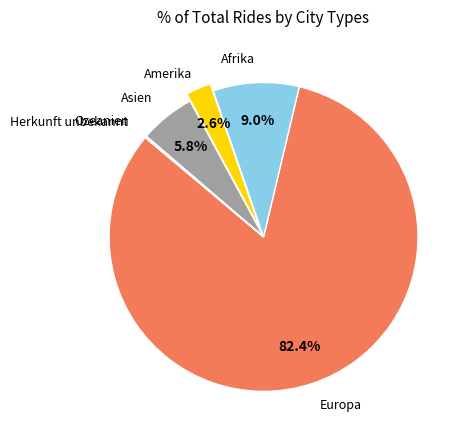

Is there a majority slice in this chart?

Yes